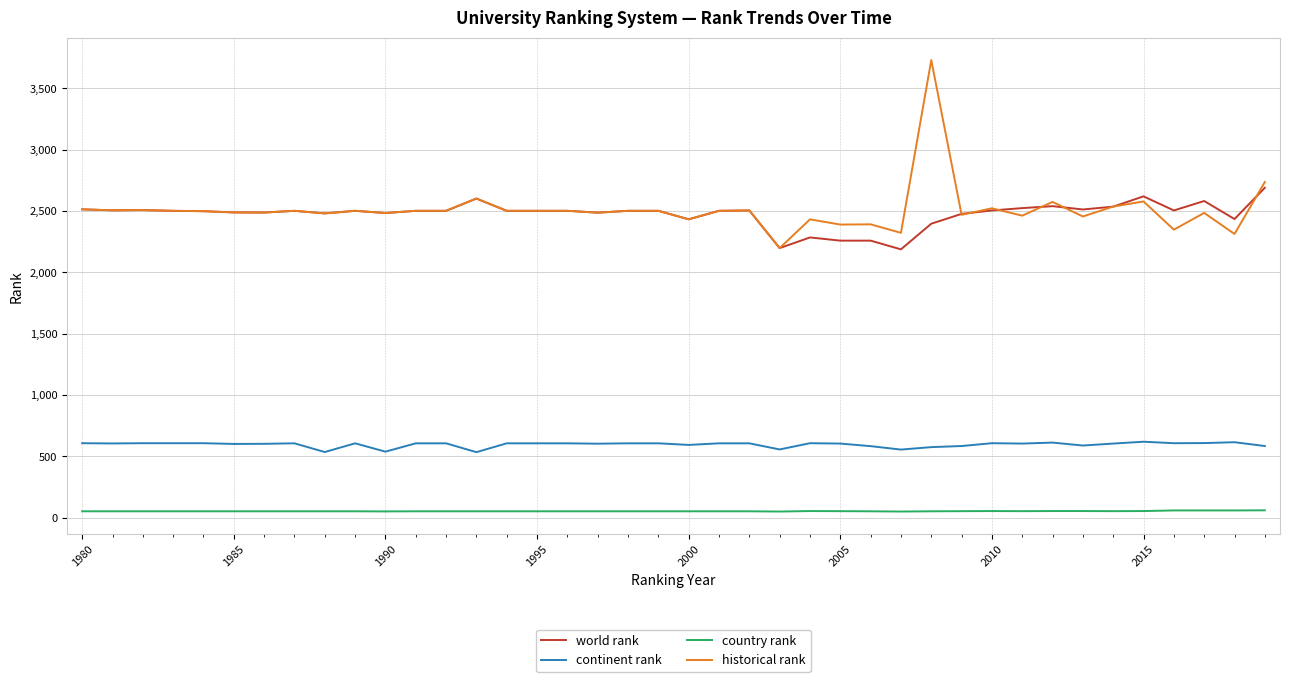

What is the lowest value of the historical rank series?

2197.0